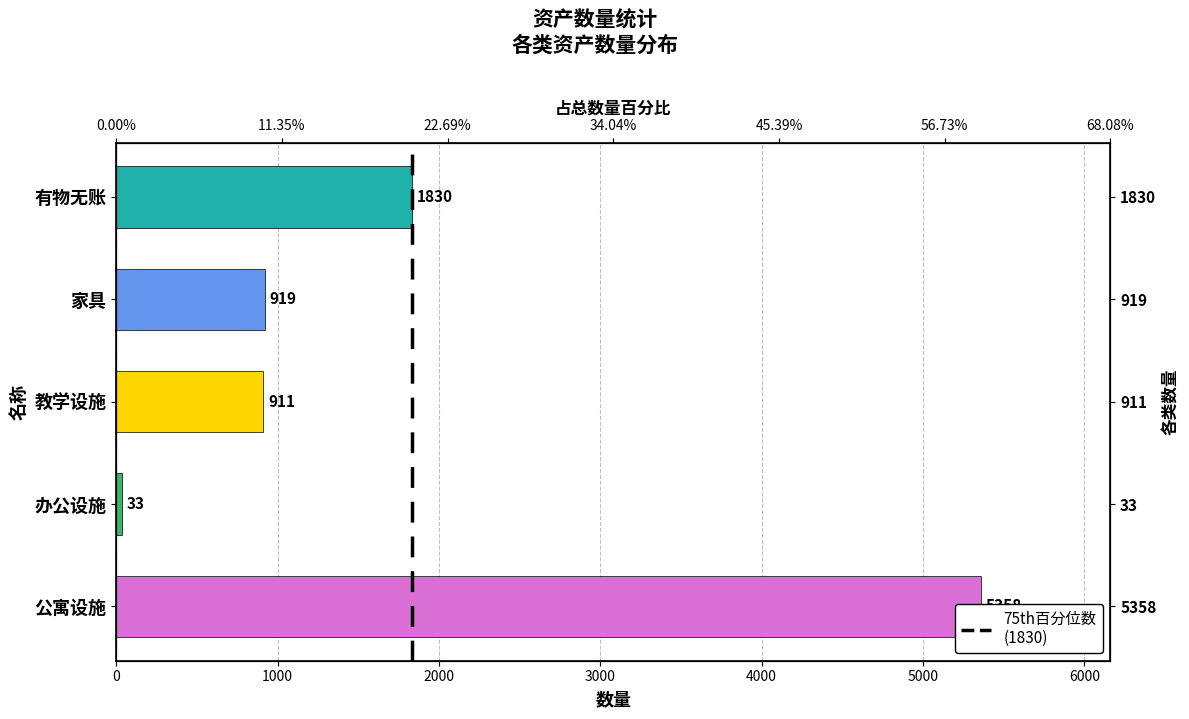

What is the change in value from 公寓设施 to 有物无账?

-3528